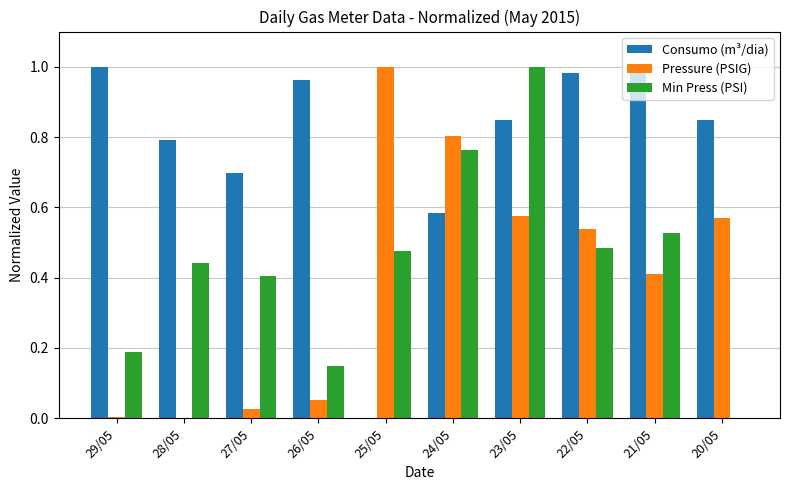

Is the value of Consumo (m³/dia) at 27/05 greater than the value of Pressure (PSIG) at 27/05?

Yes